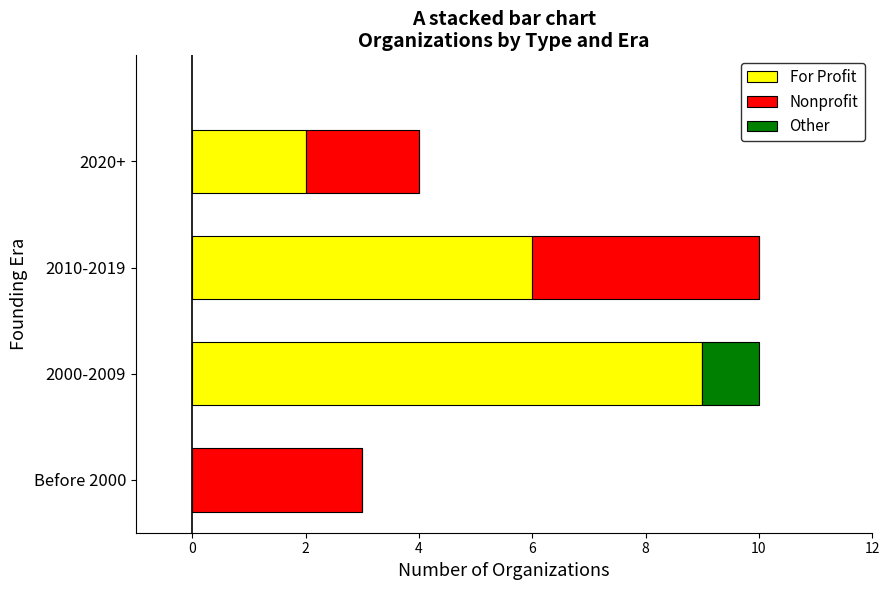

Which category has the highest value in the For Profit series?

2000-2009